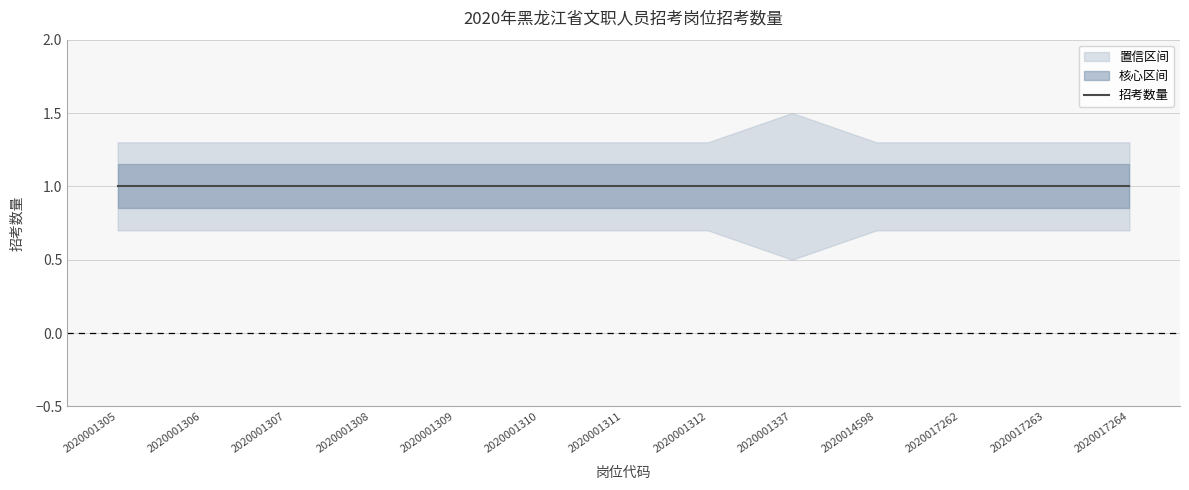

Where is 招考数量 nearest to the value 1?

2020001305